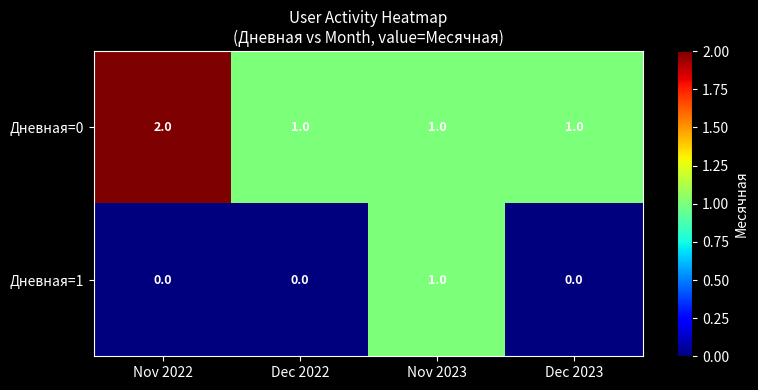

Reading left to right, extract all data points from this chart.

Дневная=0: Nov 2022=2	Dec 2022=1	Nov 2023=1	Dec 2023=1
Дневная=1: Nov 2022=0	Dec 2022=0	Nov 2023=1	Dec 2023=0